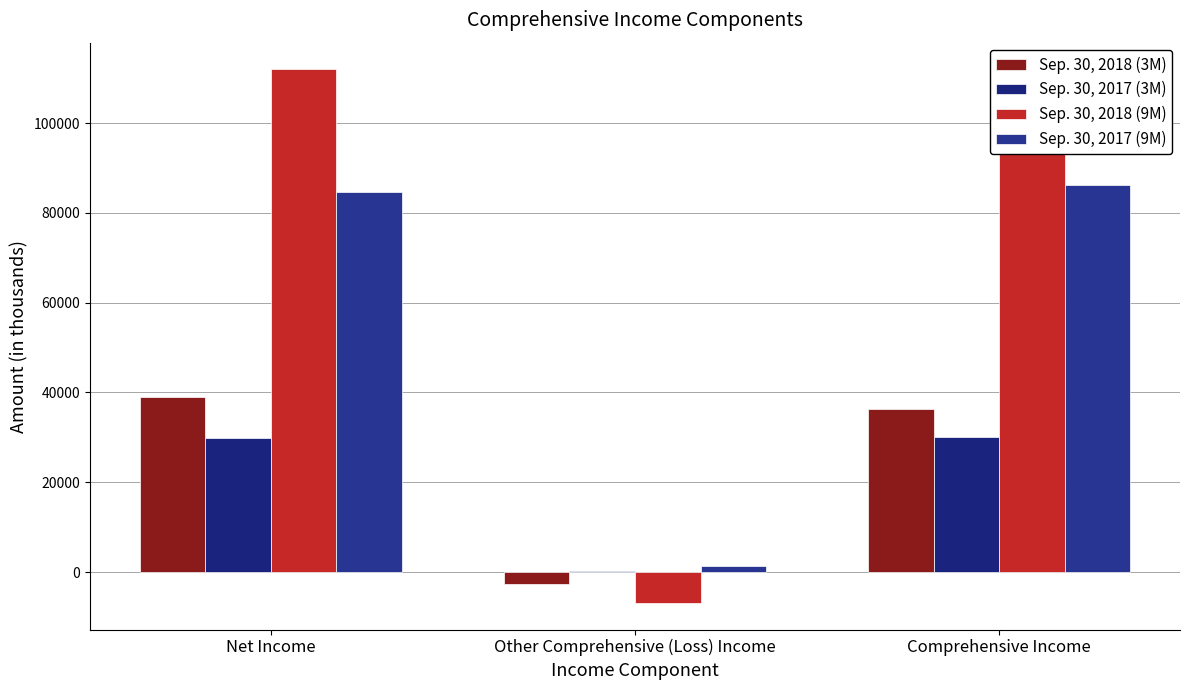

Reading left to right, transcribe all the data shown in this chart.

Sep. 30, 2018 (3M): Net Income=38948	Other Comprehensive (Loss) Income=-2681	Comprehensive Income=36267
Sep. 30, 2017 (3M): Net Income=29874	Other Comprehensive (Loss) Income=172	Comprehensive Income=30046
Sep. 30, 2018 (9M): Net Income=111959	Other Comprehensive (Loss) Income=-6866	Comprehensive Income=105093
Sep. 30, 2017 (9M): Net Income=84663	Other Comprehensive (Loss) Income=1432	Comprehensive Income=86095